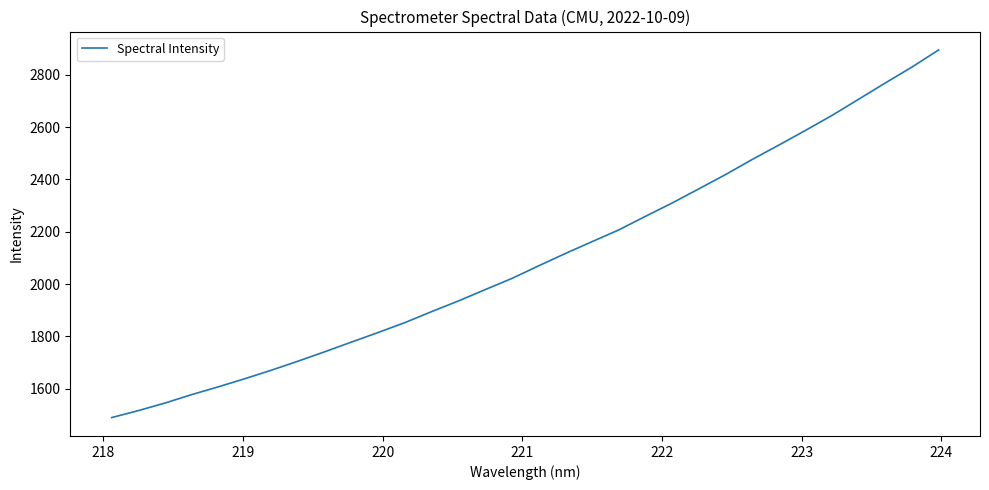

What is the minimum value shown in the chart?

1489.9